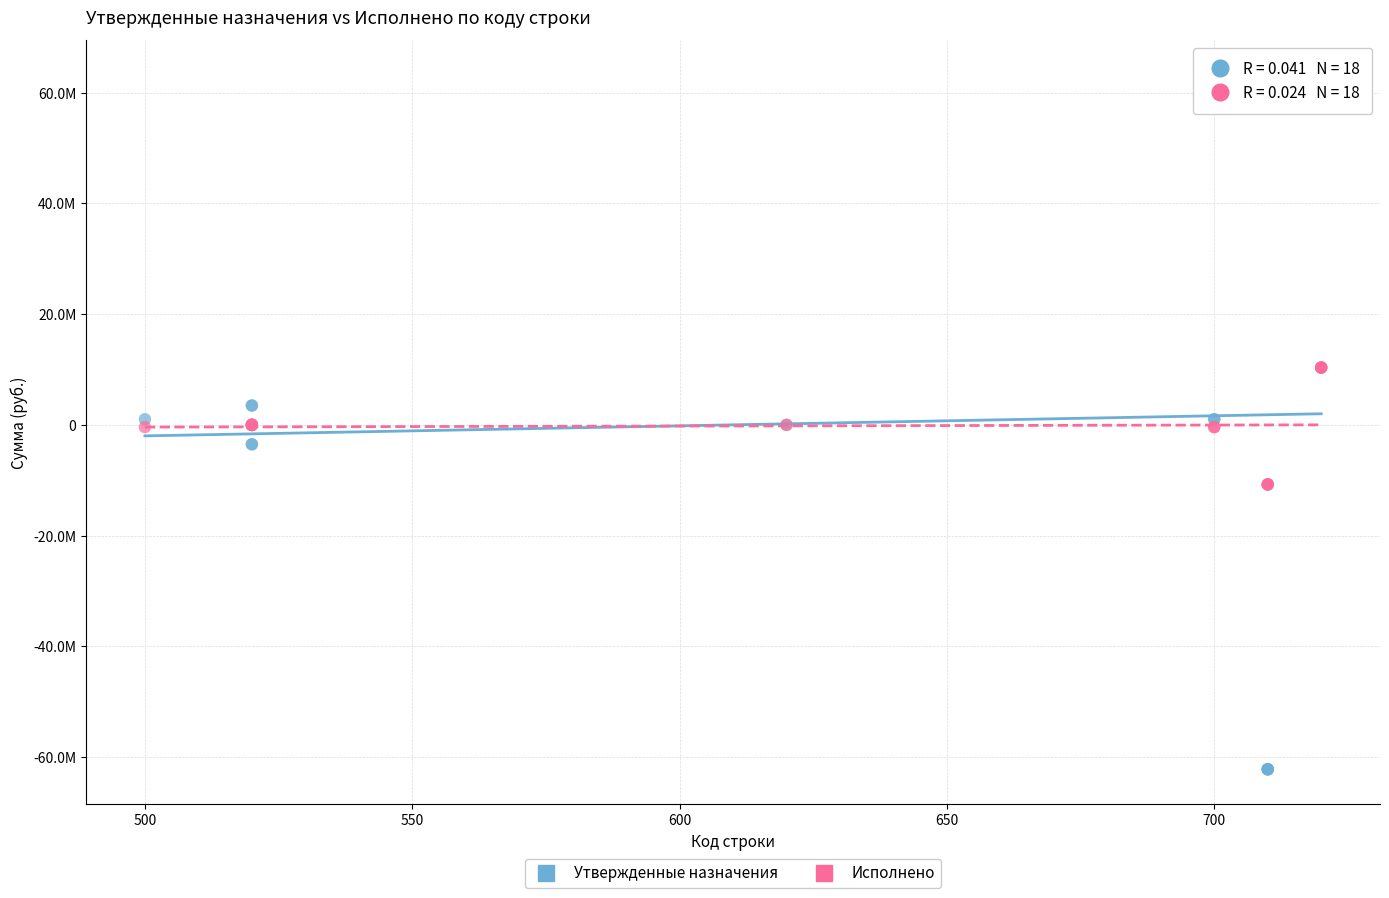

What are all the series names shown in the legend?

Утвержденные назначения, Исполнено